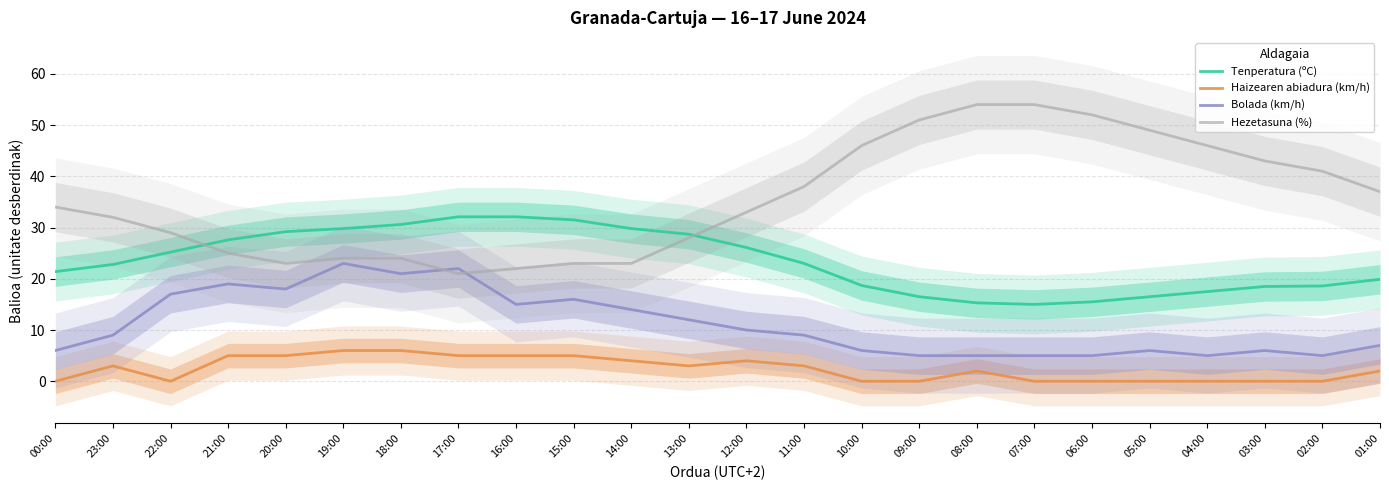

Is the value of Hezetasuna (%) at 20:00 greater than the value of Tenperatura (ºC) at 01:00?

Yes